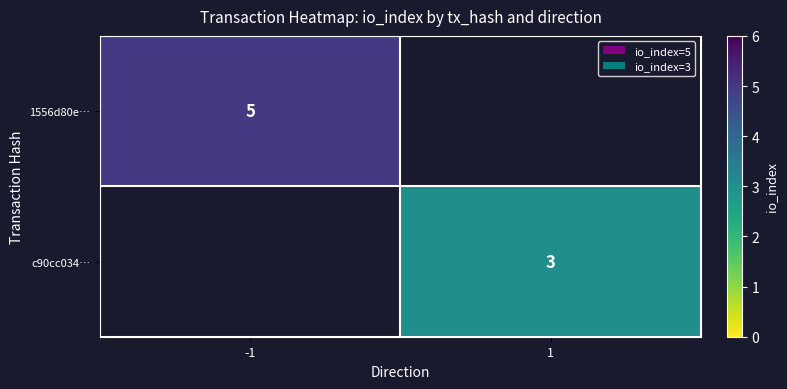

The 1556d80e… series shows 2.0 at -1. True or false?

False